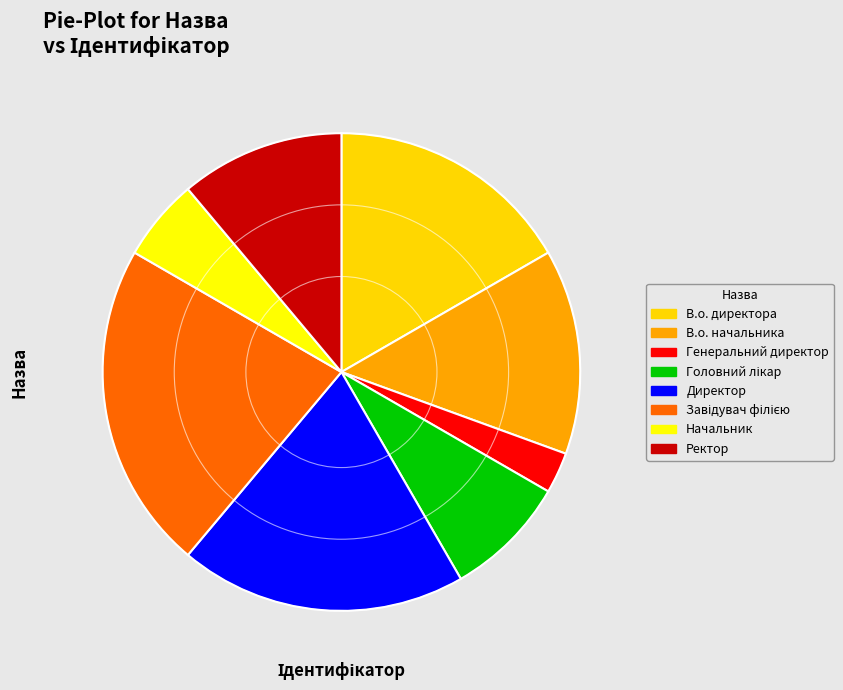

Is В.о. начальника the majority of the pie?

No